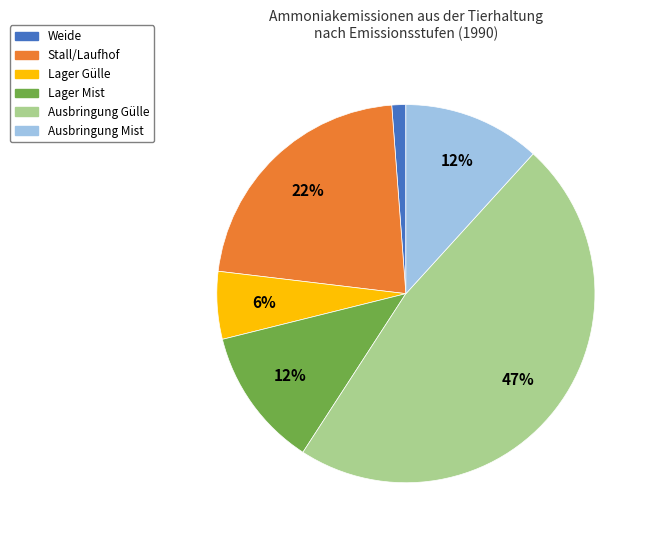

To the nearest percent, what is the difference between the largest and smallest slice percentages?

46%